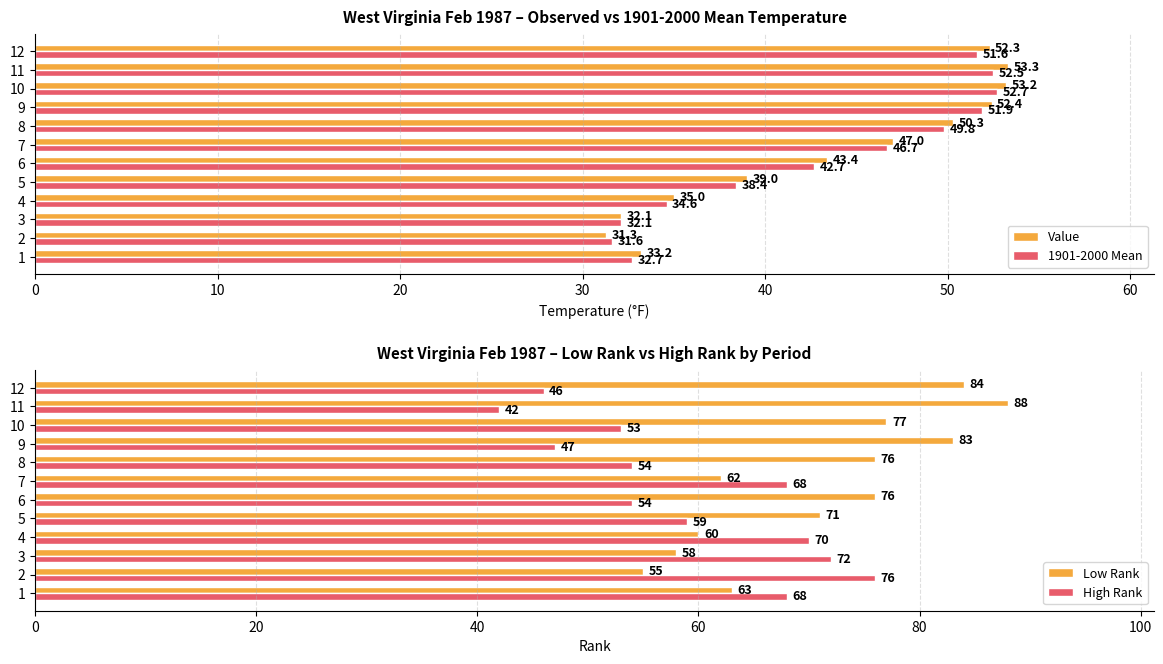

What is the minimum value shown in the chart?

31.3